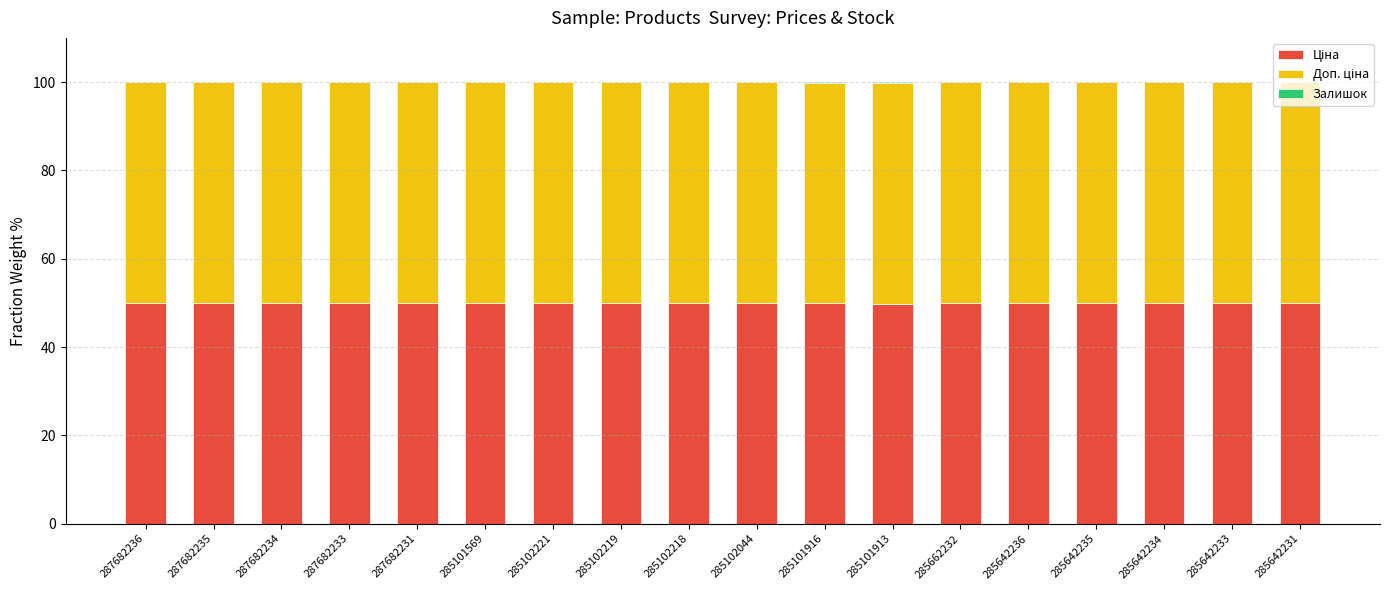

How many distinct data groups are displayed?

3